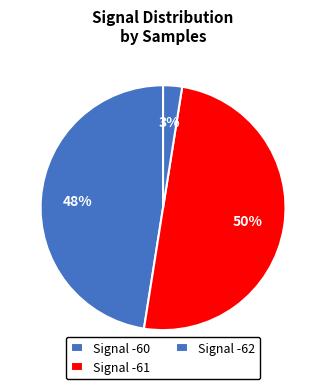

Does any single category account for the majority?

No